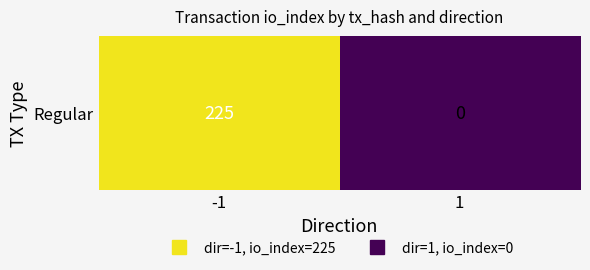

Reading left to right, what are all the values shown in this chart?

-1=225	1=0